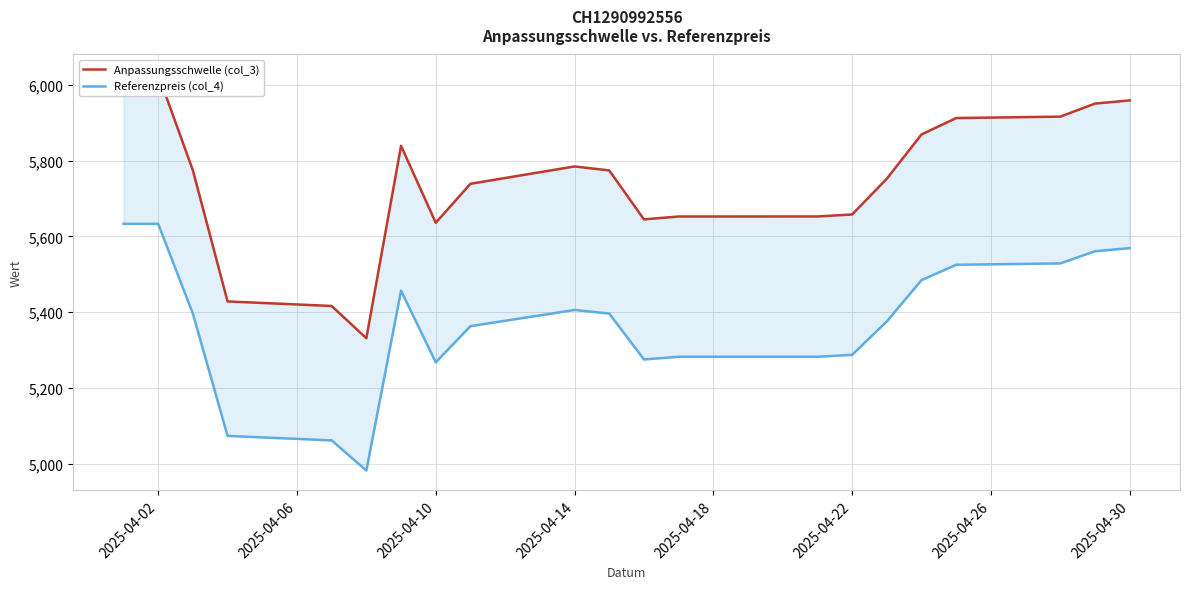

Rank the series by their maximum value, from lowest to highest.

Referenzpreis (col_4), Anpassungsschwelle (col_3)